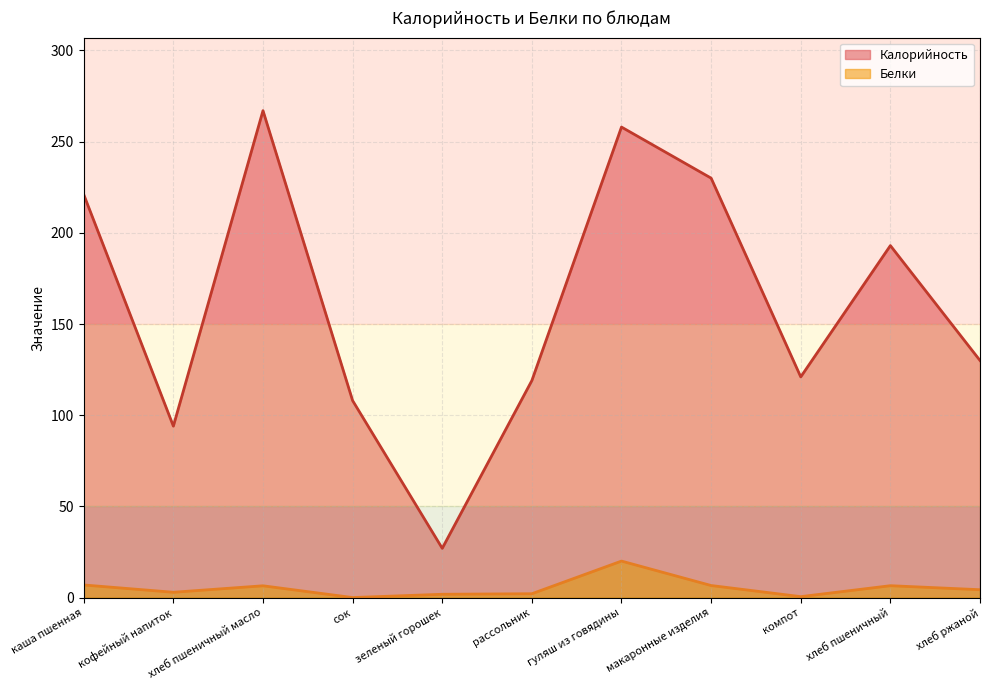

How many lines are shown in the chart?

2